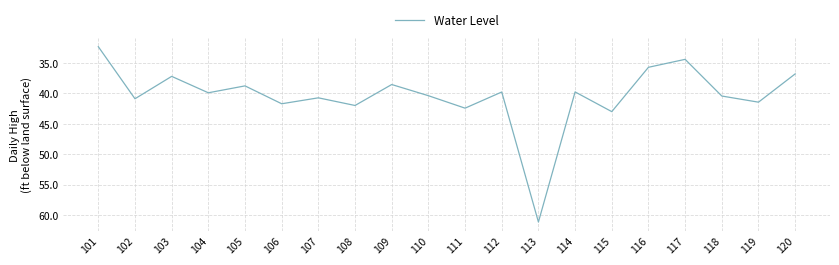

What is the sum of the values at 103 and 116?

73.0